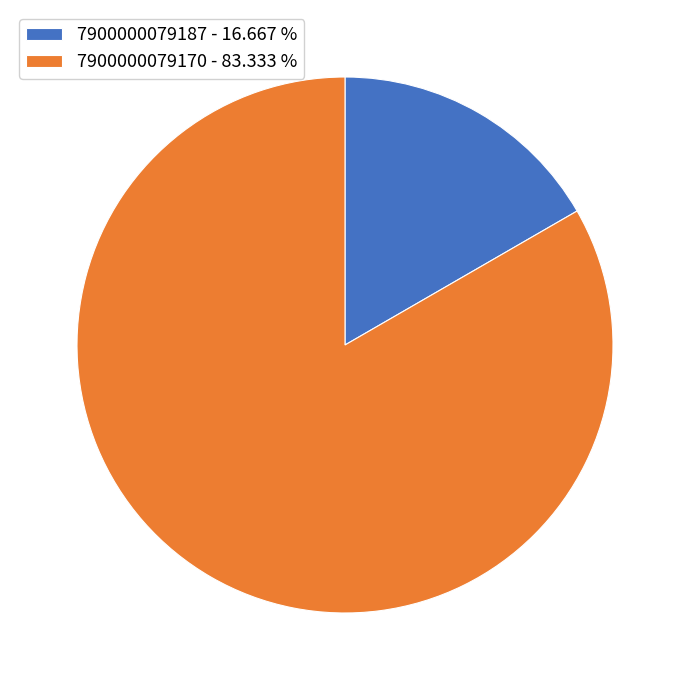

What is the largest slice in the pie chart?

7900000079170